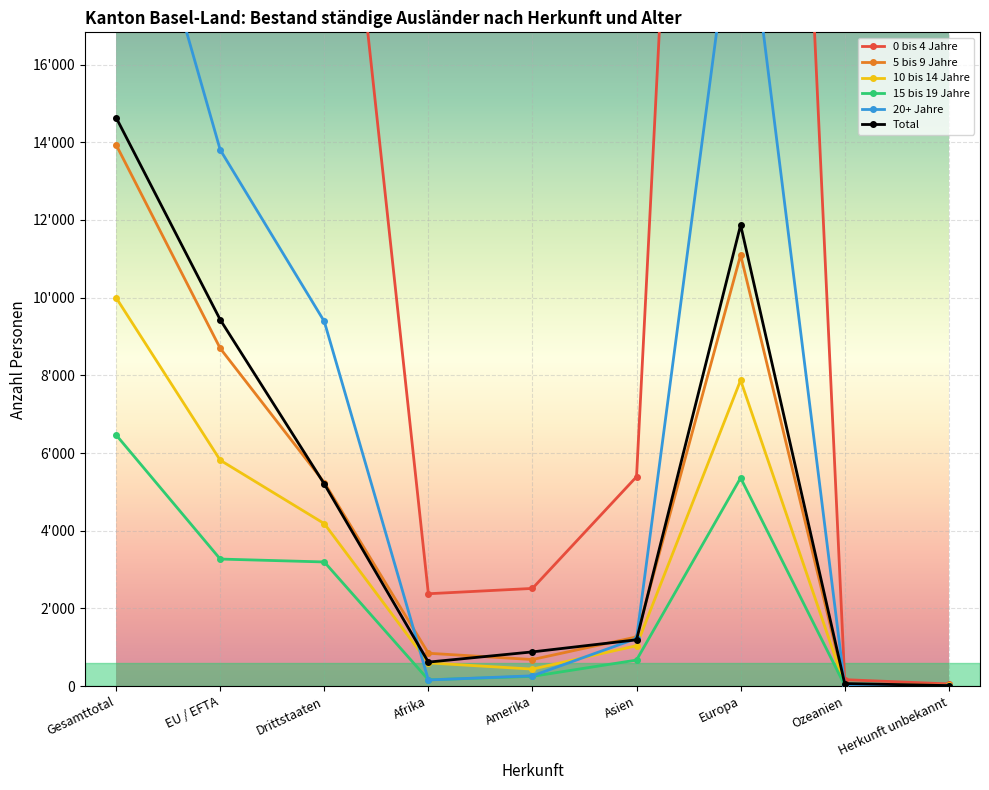

What is the spread (max minus min) of values at Amerika?

2264